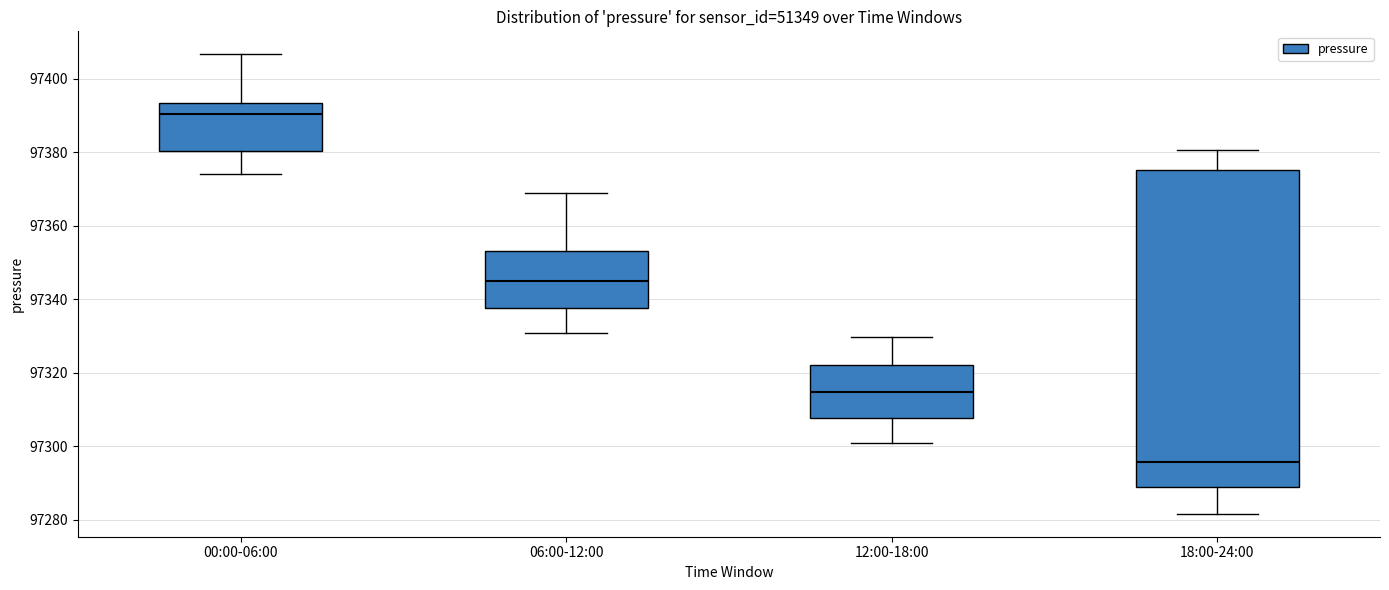

Which box has the lowest median line?

18:00-24:00